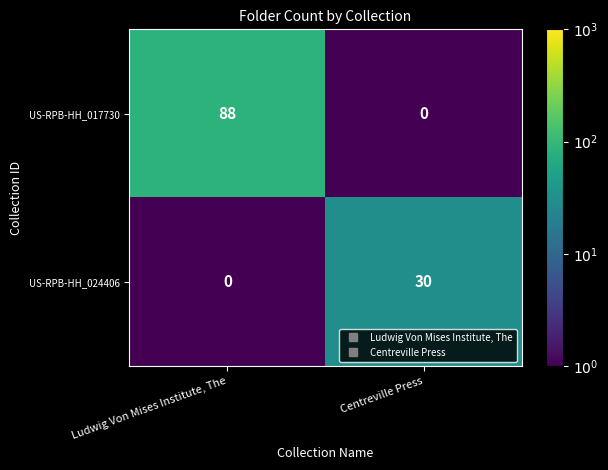

At which category is the sum across all series the highest?

Ludwig Von Mises Institute, The